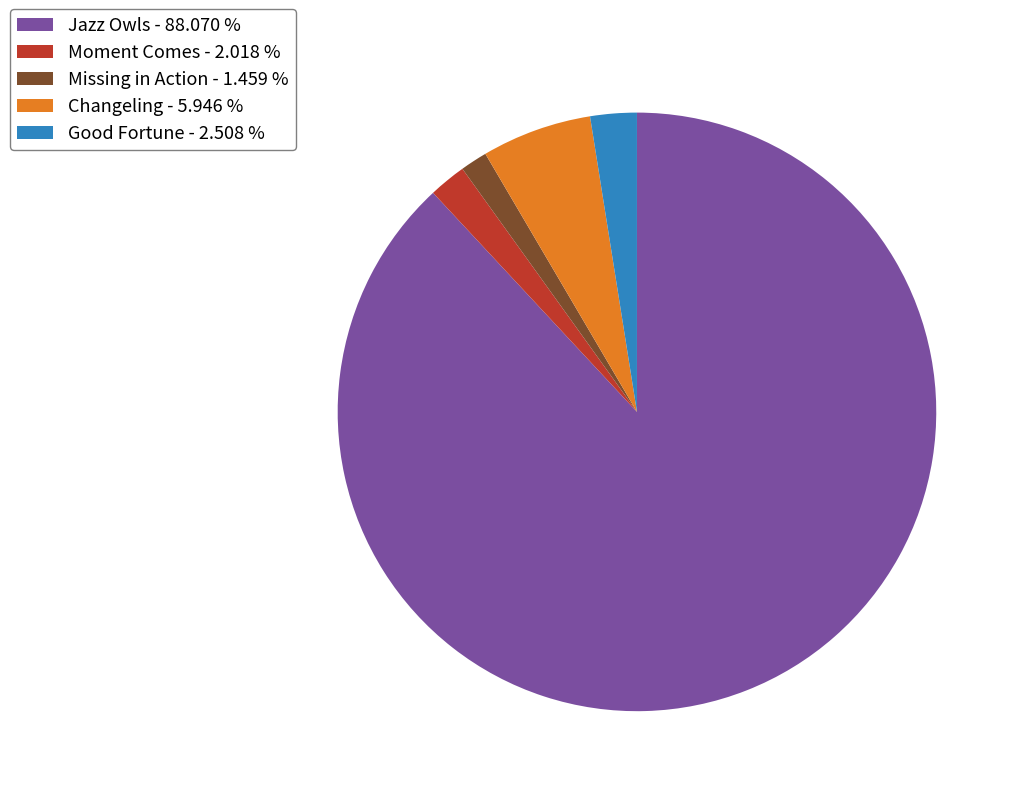

What is the ratio of the value at Good Fortune - 2.508 % to the value at Moment Comes - 2.018 %?

1.2